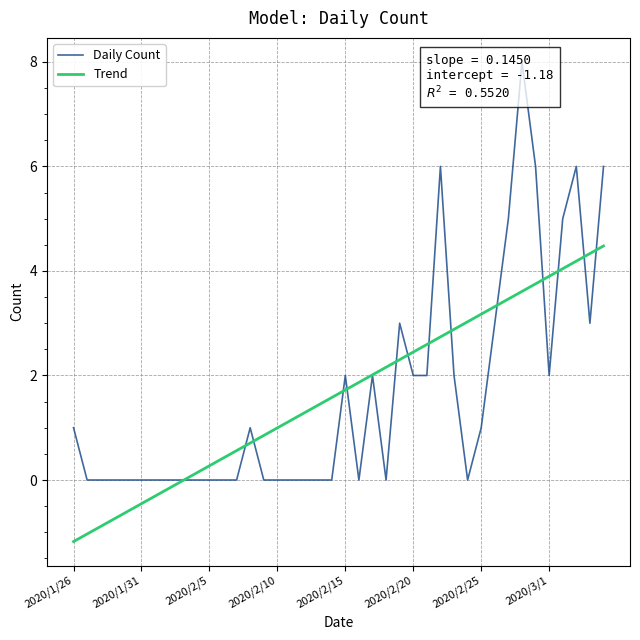

Is it true that Trend equals 1.6 at 32?

False